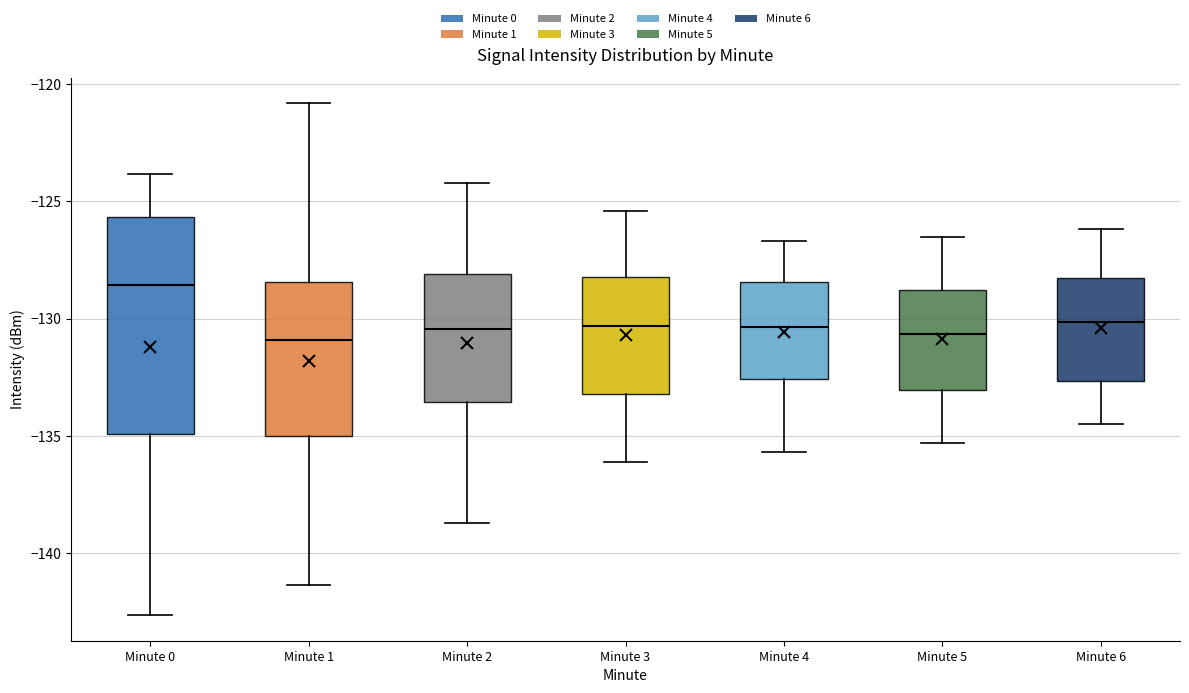

Reading left to right, read every box against the y-axis: the position of its median line, the range the box covers, and the ends of its whiskers. The values are not printed on the chart, so give them approximately, as read against the axis.

Minute 0: median -128.5, box -135.0 to -125.5, whiskers -142.5 to -124.0
Minute 1: median -131.0, box -135.0 to -128.5, whiskers -141.5 to -121.0
Minute 2: median -130.5, box -133.5 to -128.0, whiskers -138.5 to -124.0
Minute 3: median -130.5, box -133.0 to -128.0, whiskers -136.0 to -125.5
Minute 4: median -130.5, box -132.5 to -128.5, whiskers -135.5 to -126.5
Minute 5: median -130.5, box -133.0 to -129.0, whiskers -135.5 to -126.5
Minute 6: median -130.0, box -132.5 to -128.5, whiskers -134.5 to -126.0